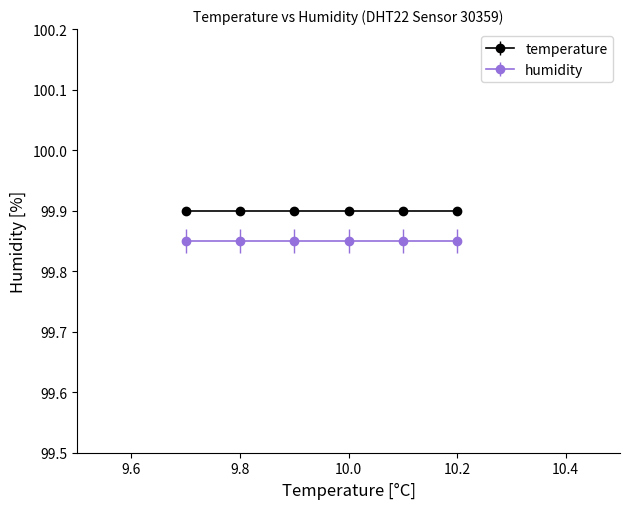

Which series has the largest total across all categories?

temperature